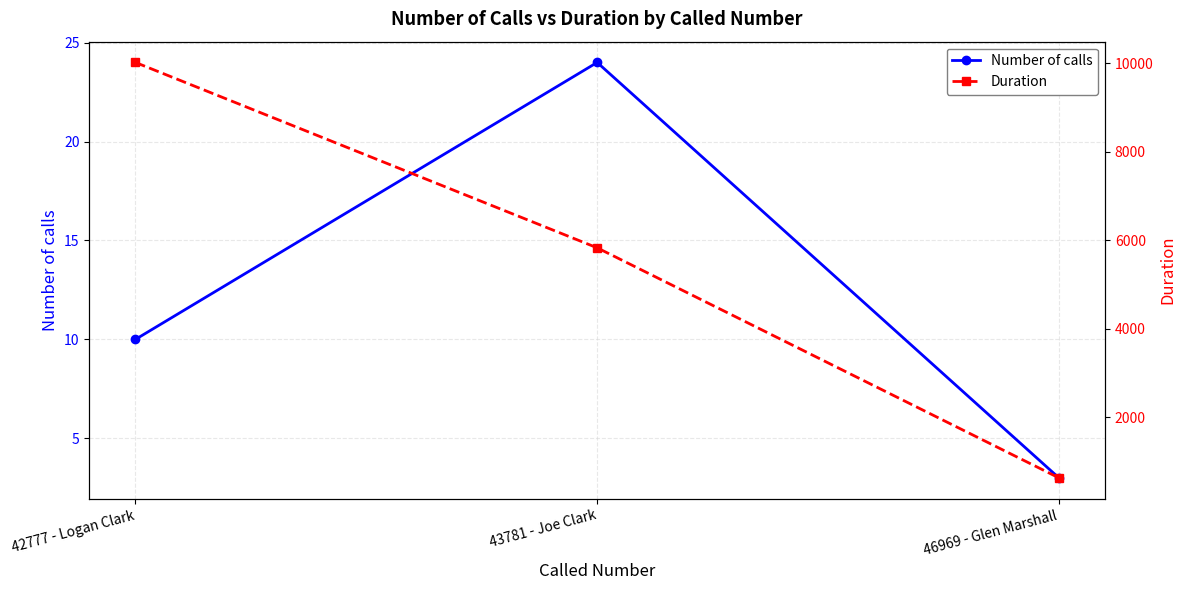

What is the label of the 3rd point from the right?

42777 - Logan Clark